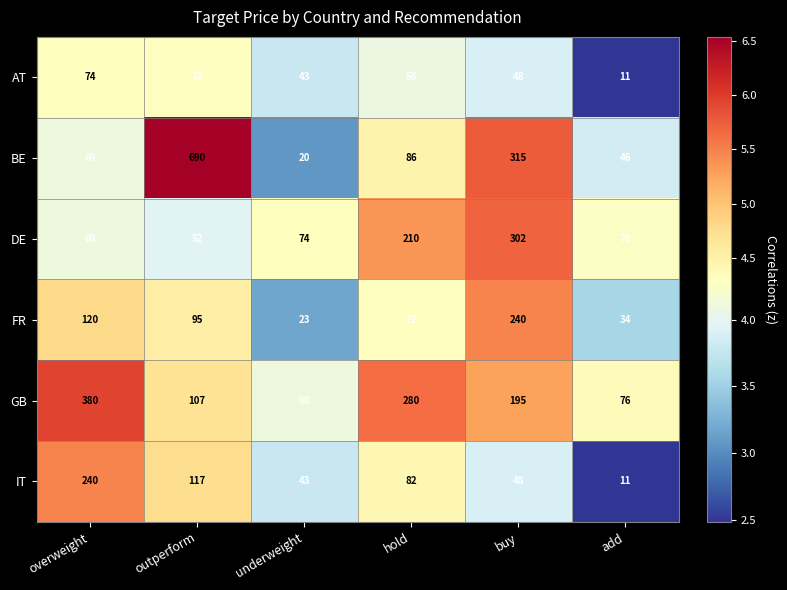

At which category does the chart reach its minimum across all series?

add